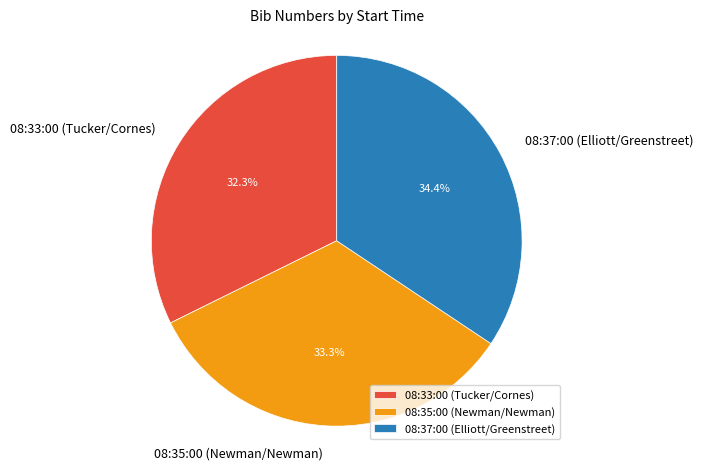

Count the number of slices in the pie.

3